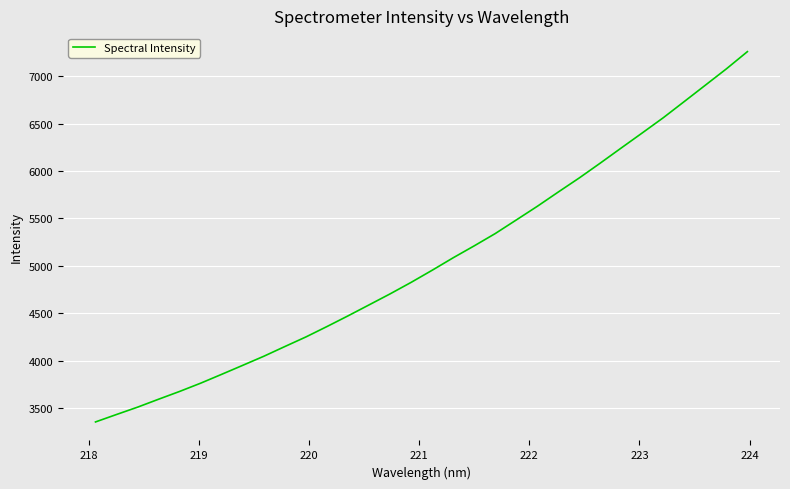

What is the greatest value displayed?

7258.4